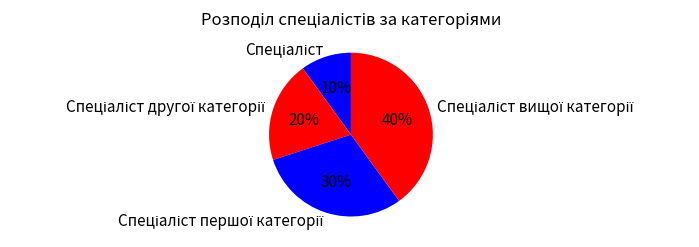

Is there a majority slice in this chart?

No